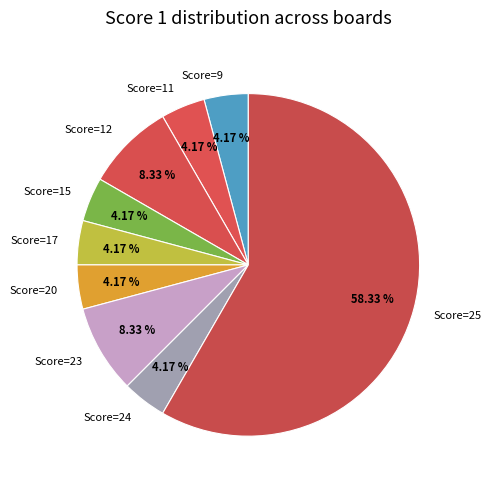

Combined, do Score=11 and Score=9 account for over 50%?

No